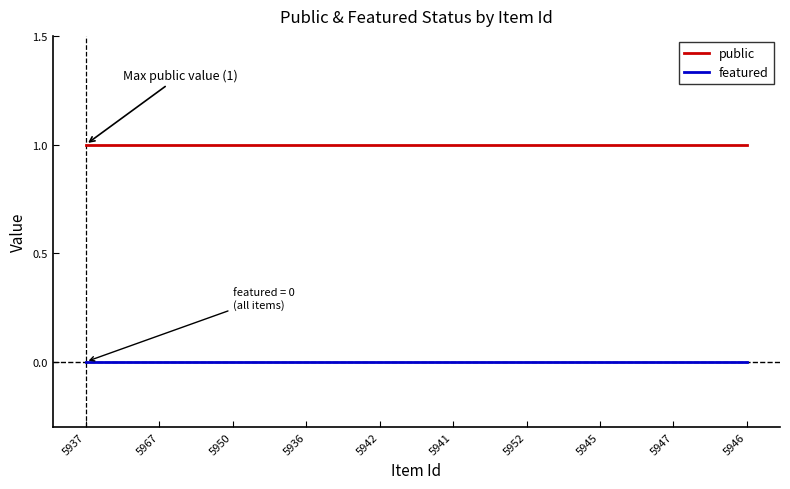

Reading right to left, what are all the values shown in this chart?

public: 5946=1	5947=1	5945=1	5952=1	5941=1	5942=1	5936=1	5950=1	5967=1	5937=1
featured: 5946=0	5947=0	5945=0	5952=0	5941=0	5942=0	5936=0	5950=0	5967=0	5937=0